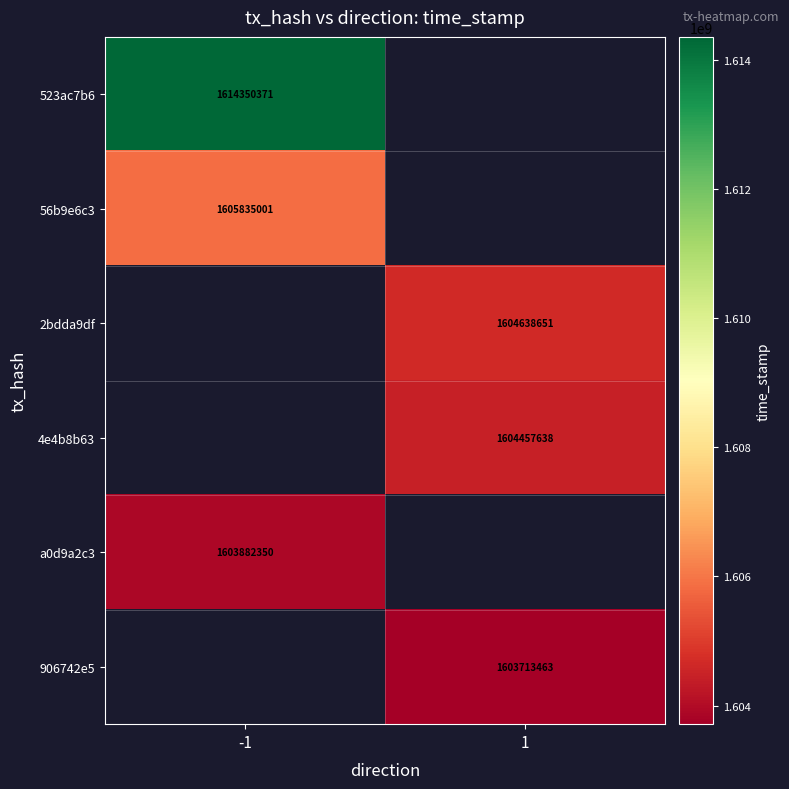

Is it true that a0d9a2c3 equals 1603882350 at -1?

True